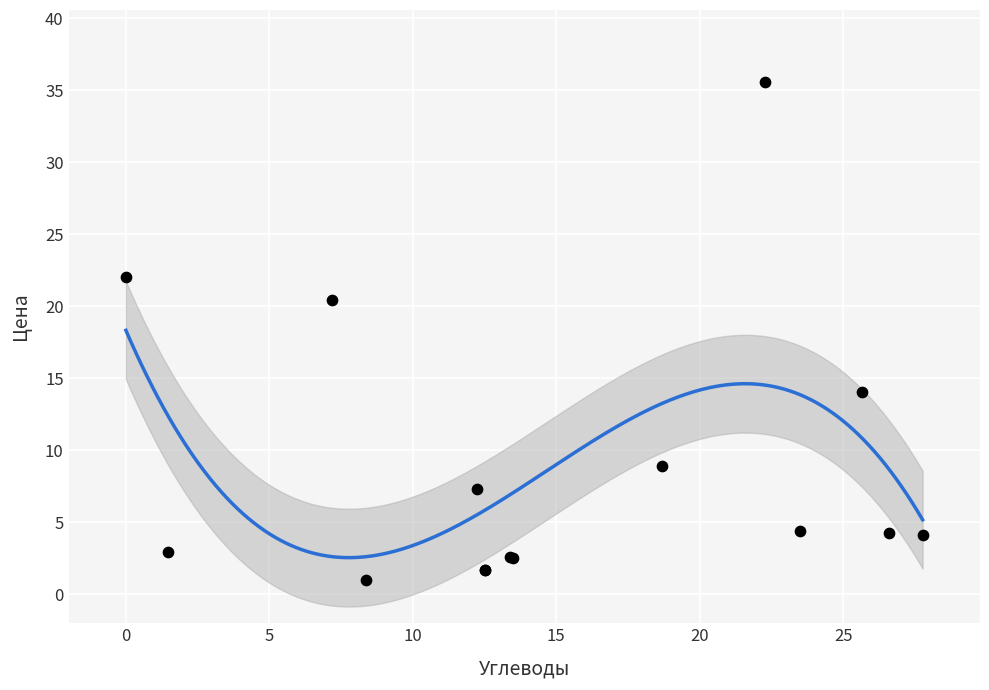

What Y value in the scatter plot is closest to 18?

20.4